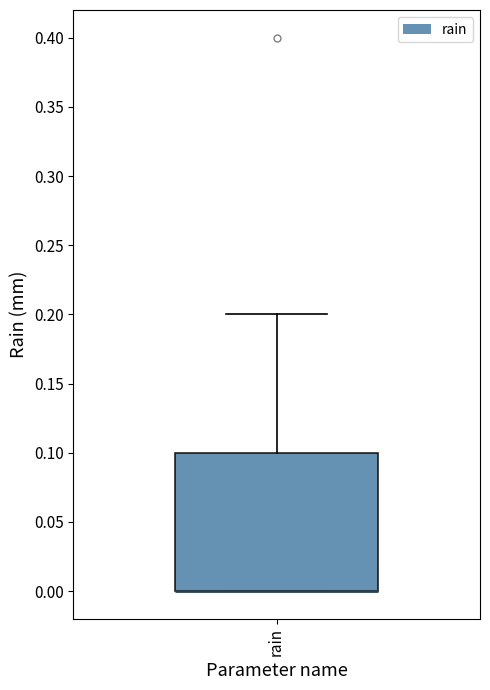

Where does the upper whisker of the box for rain end on the y-axis? The values are not printed on the chart, so give them approximately, as read against the axis.

0.2